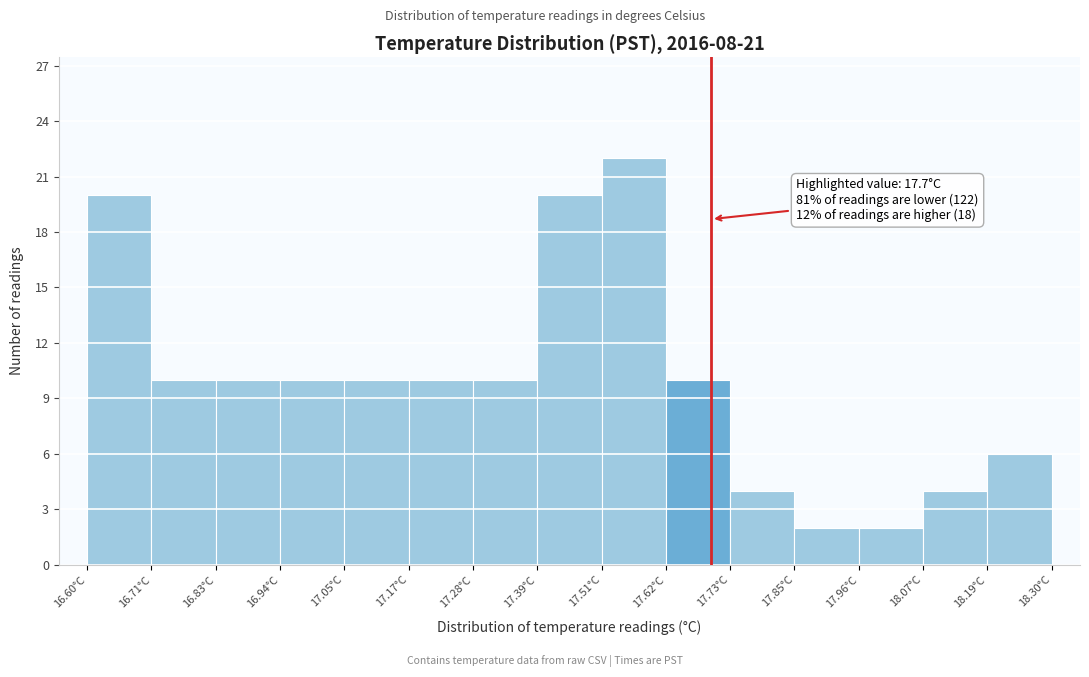

Which range on the x-axis has the tallest bar?

17.50 to 17.62